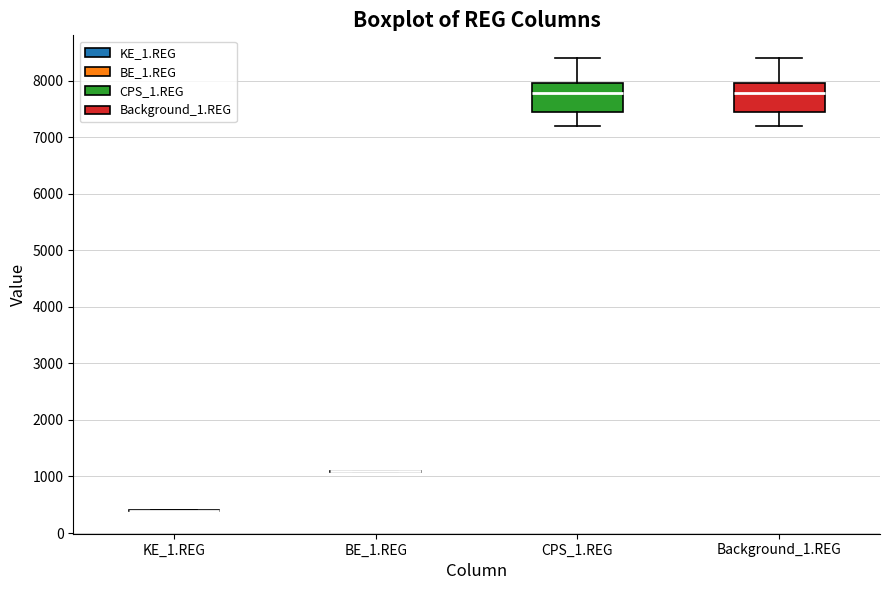

Reading left to right, read every box against the y-axis: the position of its median line, the range the box covers, and the ends of its whiskers. The values are not printed on the chart, so give them approximately, as read against the axis.

KE_1.REG: box collapsed to a line at 400, whiskers 400 to 400
BE_1.REG: box collapsed to a line at 1100, whiskers 1100 to 1100
CPS_1.REG: median 7800, box 7400 to 8000, whiskers 7200 to 8400
Background_1.REG: median 7800, box 7400 to 8000, whiskers 7200 to 8400